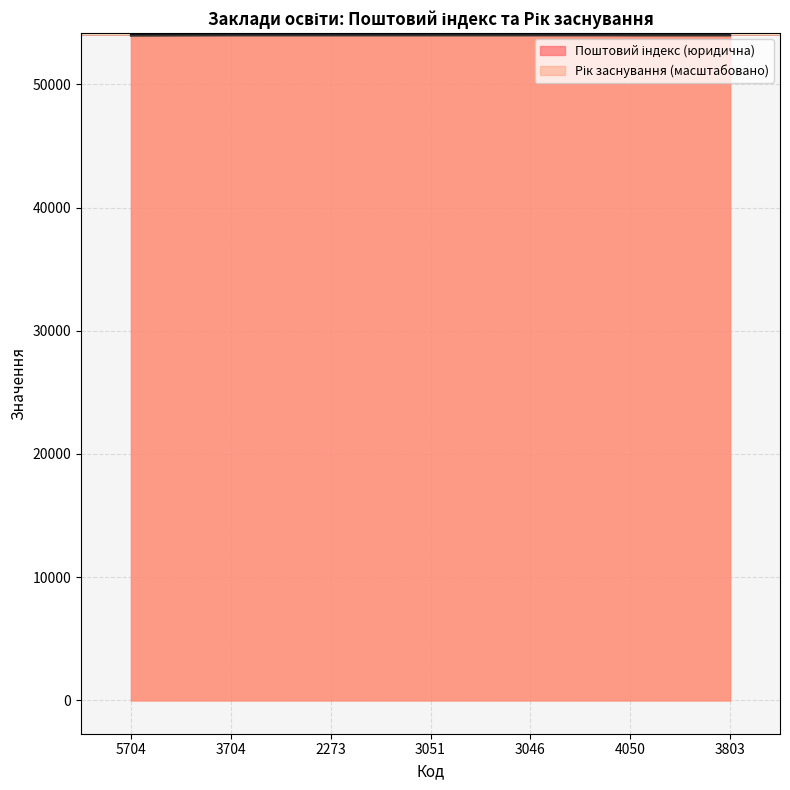

What is the difference between the second highest and second lowest values in the Поштовий індекс (юридична) series?

38.0